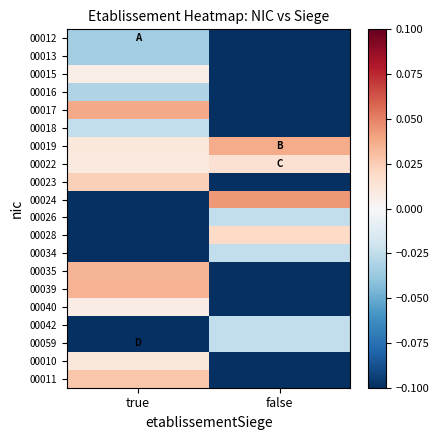

At which category does the chart reach its minimum across all series?

false